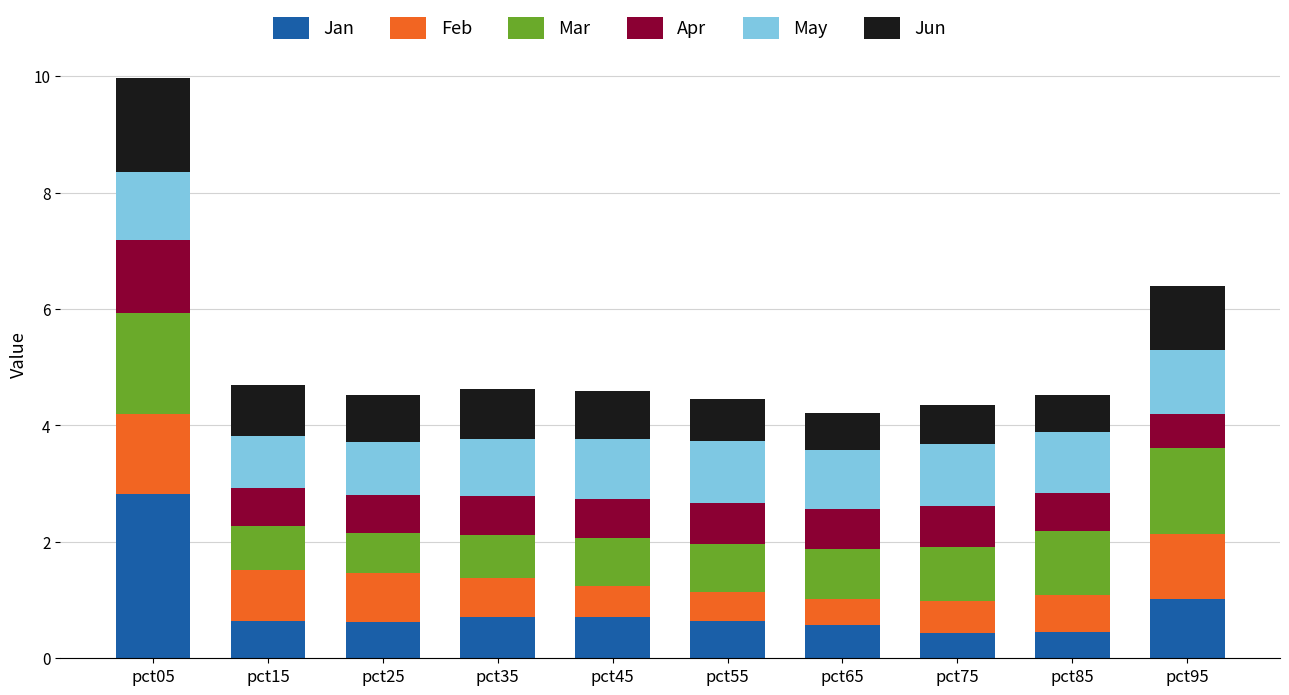

At which category is the sum across all series the highest?

pct05